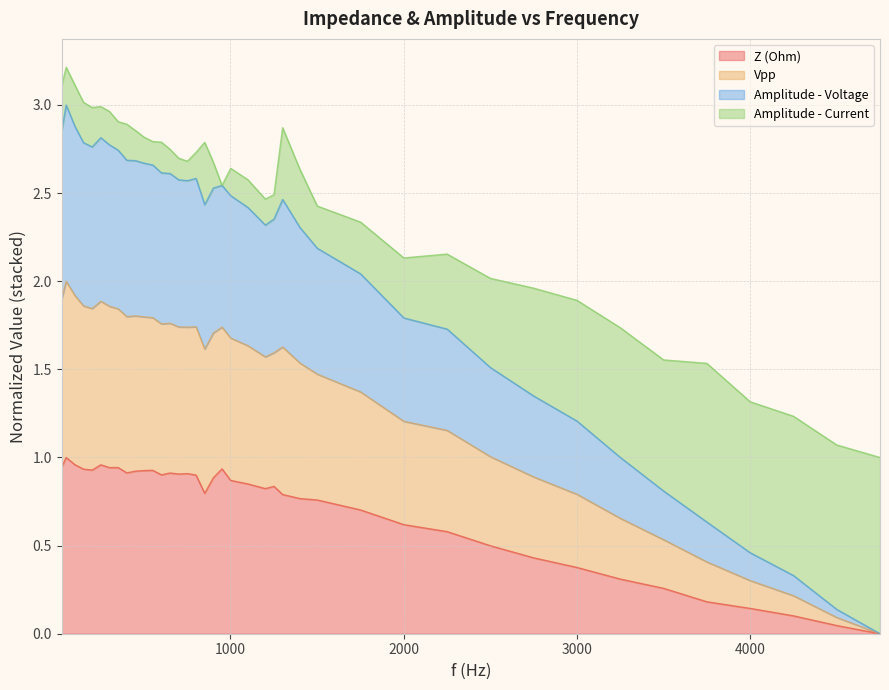

True or false: Vpp and Z (Ohm) intersect in this chart.

False